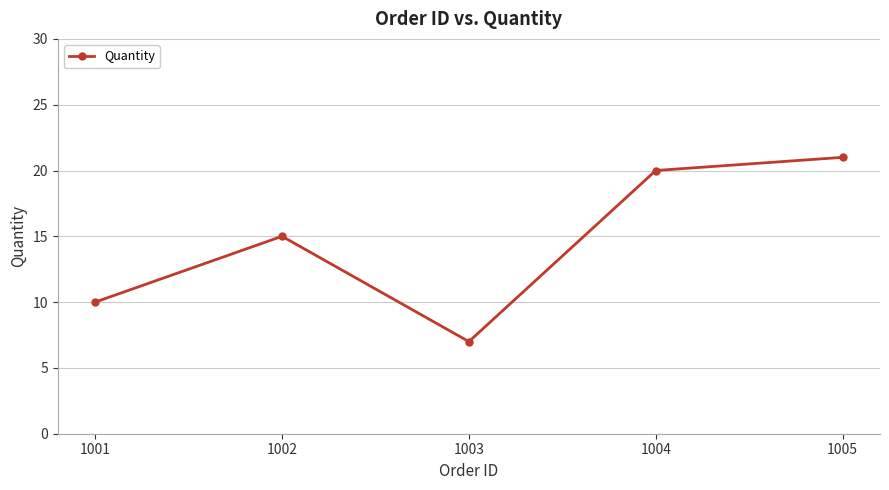

What is the change in value from 1003 to 1005?

+14